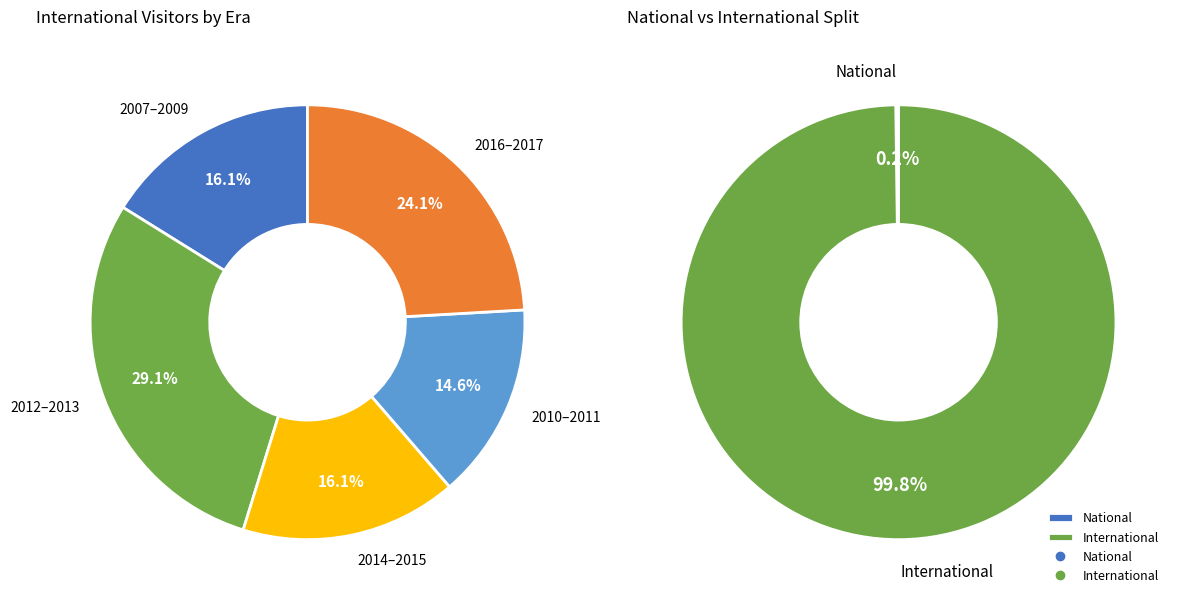

The 2009-04-06 slice represents 1% of the pie. True or false?

False